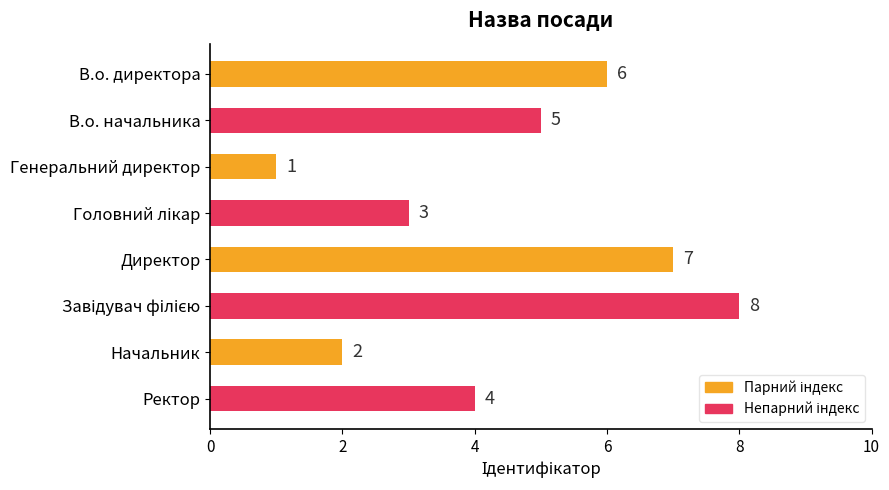

Which has a higher value, Директор or В.о. директора?

Директор